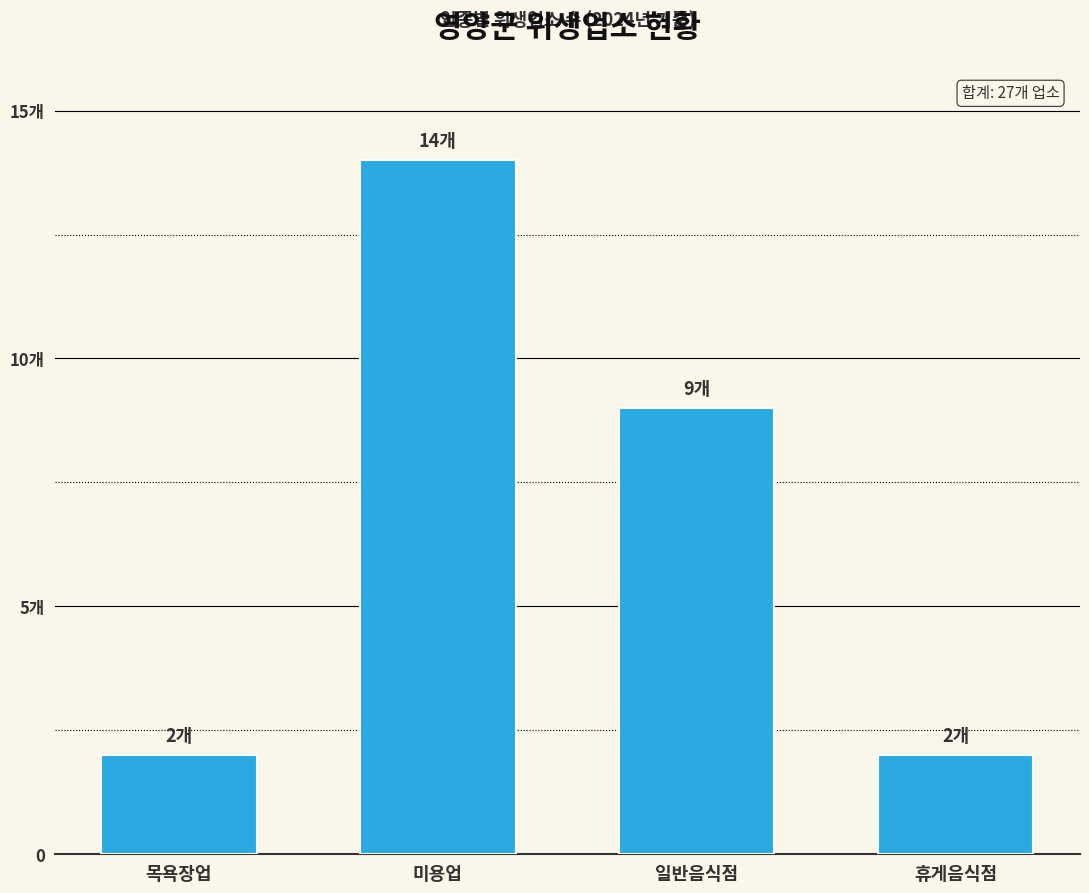

At which category does the chart reach its minimum across all series?

목욕장업